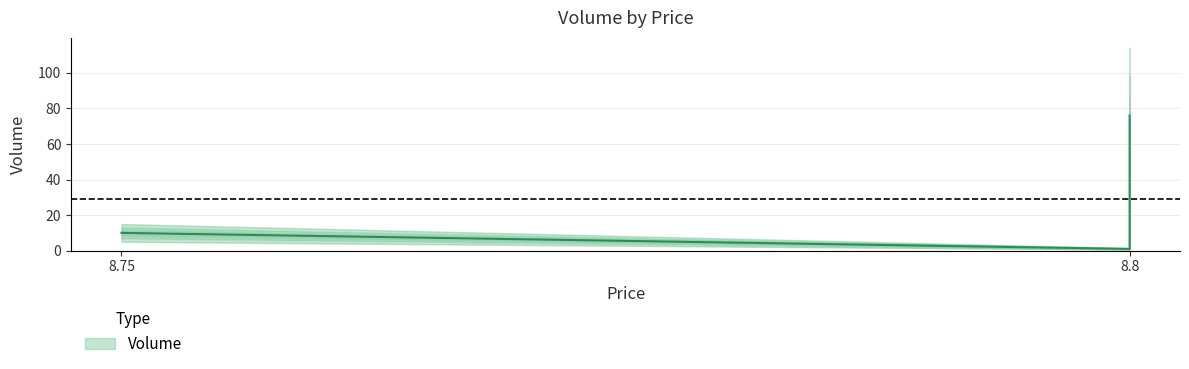

How many interior local valleys (lower than both neighbors) does the data have?

1